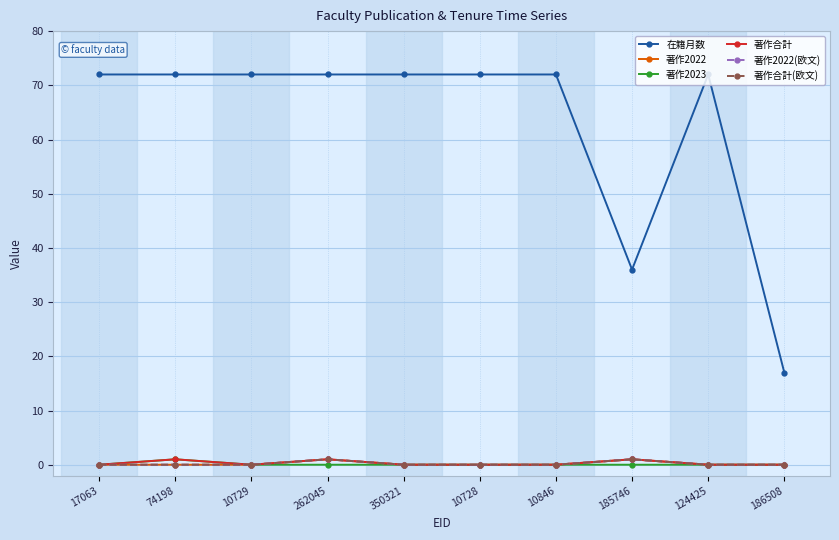

What is the difference between the second highest and second lowest values in the 在籍月数 series?

36